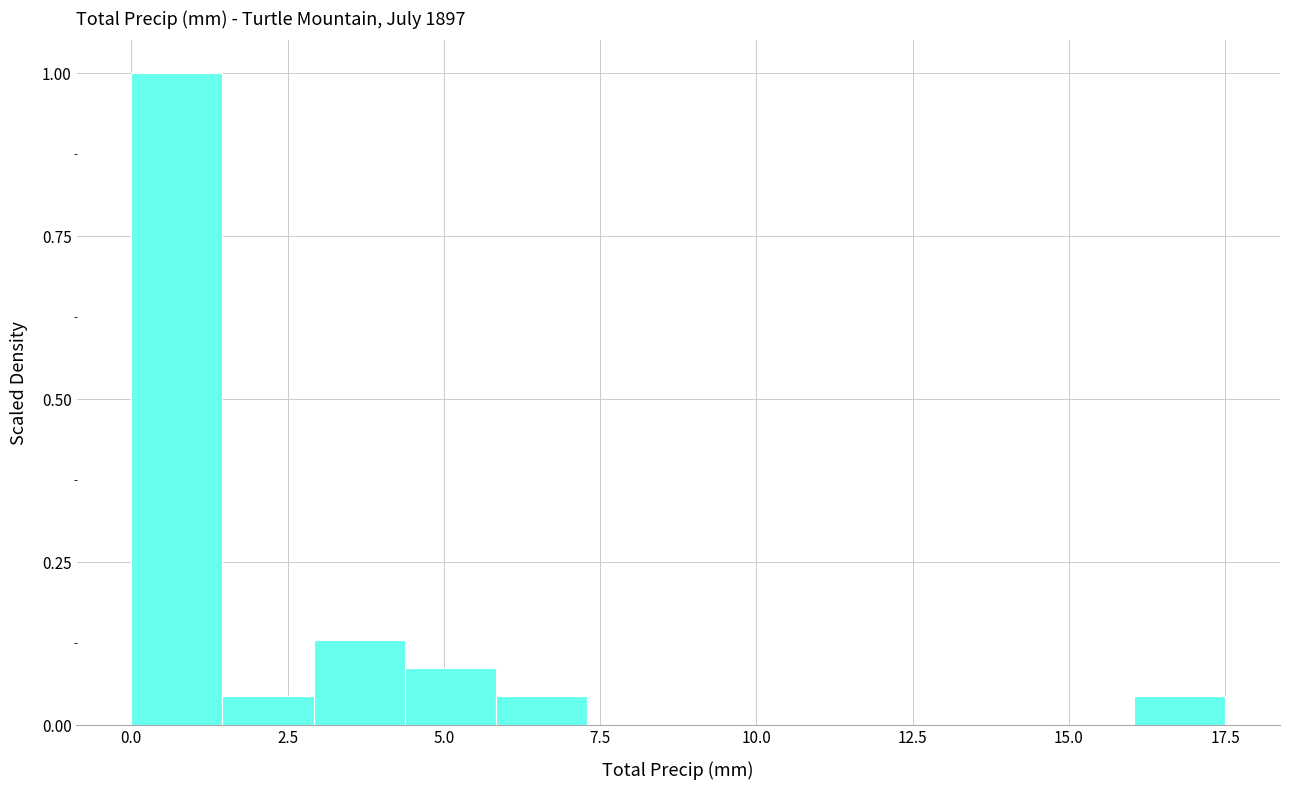

Around what value on the x-axis is the tallest bar? Give the approximate position of its centre, as read against the axis.

0.5